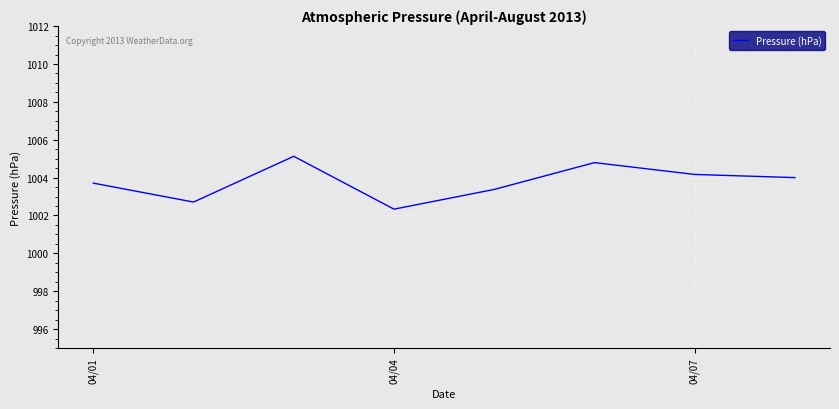

What is the maximum value shown in the chart?

1005.1